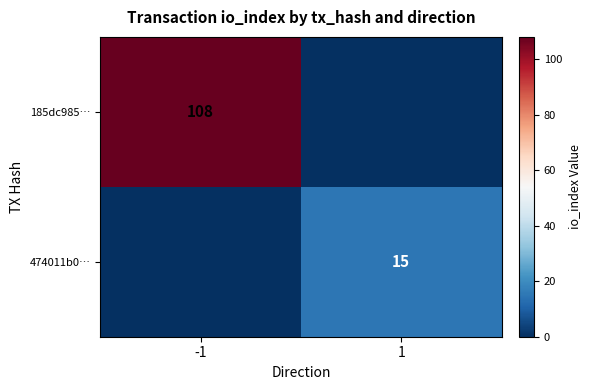

Is it true that 474011b0… equals 15 at 1?

True